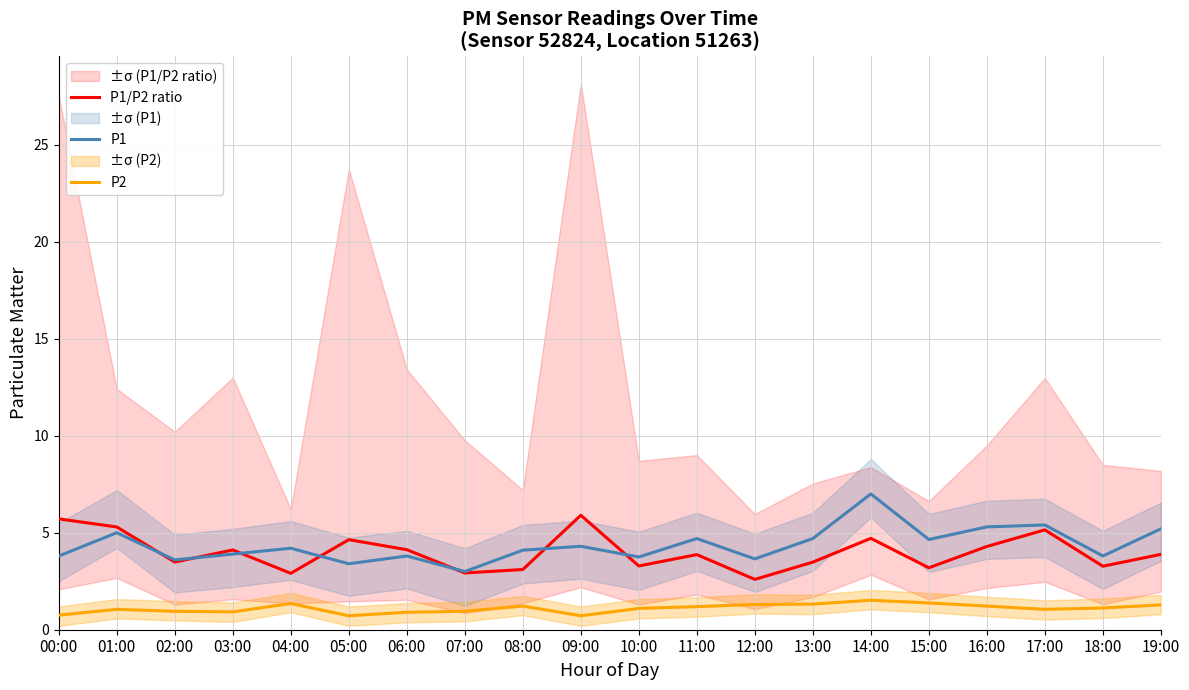

What are all the series names shown in the legend?

P1/P2 ratio, P1, P2